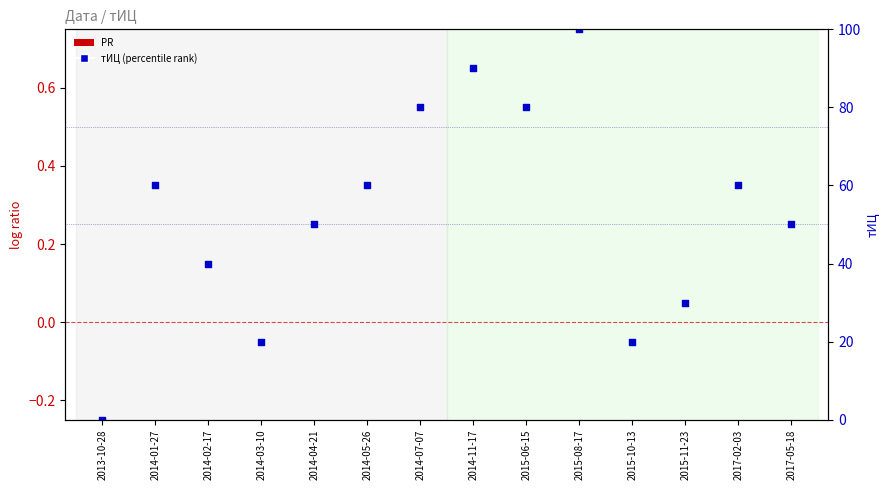

Which series contains the highest Y value?

тИЦ (percentile rank within sample)